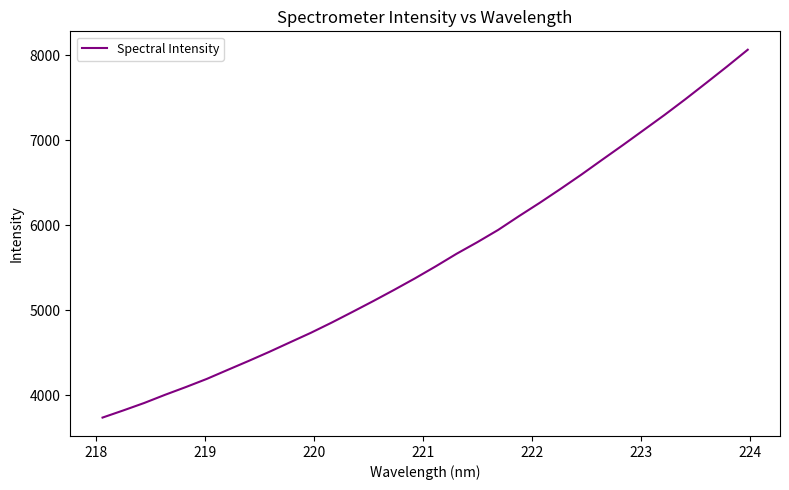

What is the greatest value displayed?

8063.1